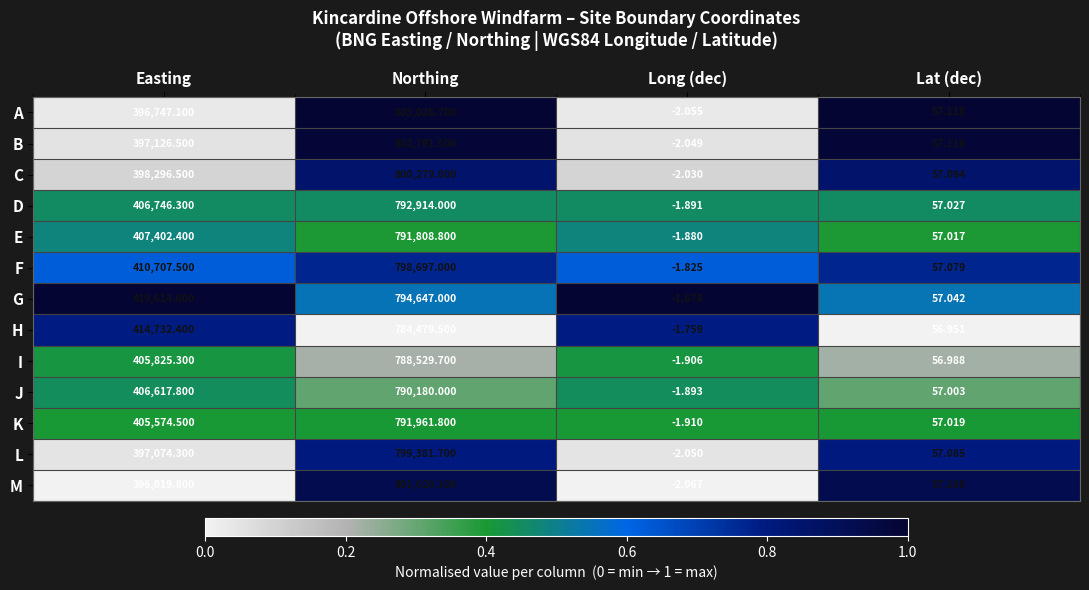

What is the total value across all series at Easting?

5262485.0